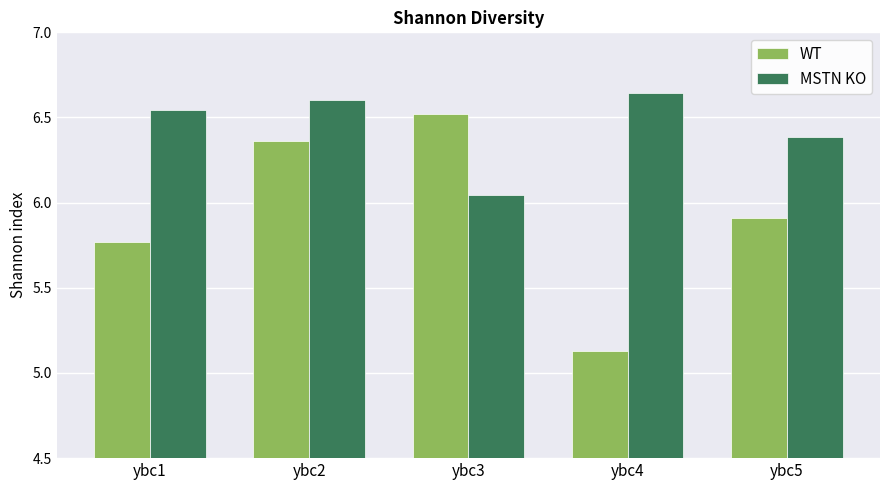

What is the total value across all series at ybc1?

12.3